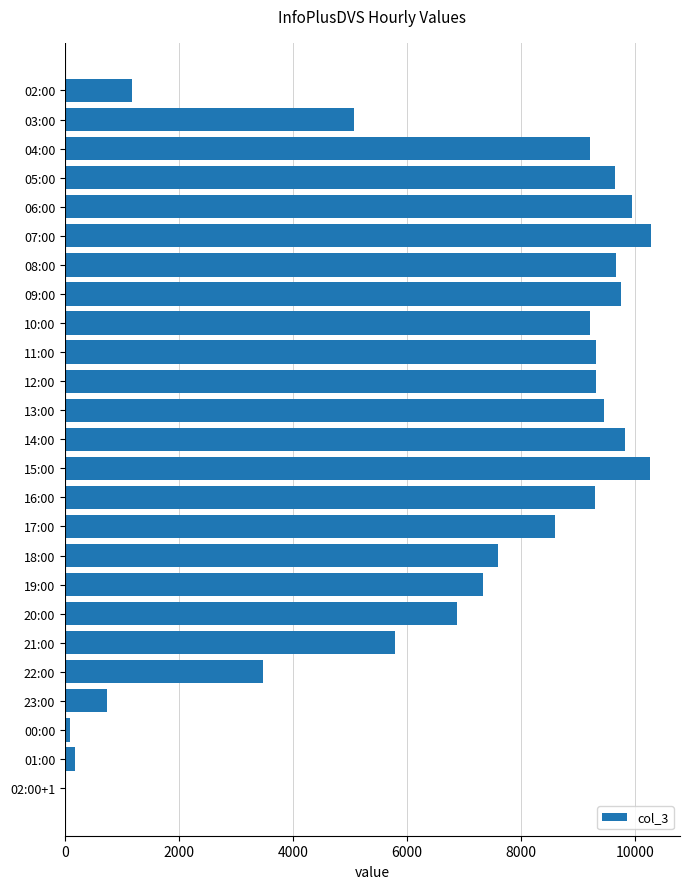

What is the change in value from 16:00 to 23:00?

-8577